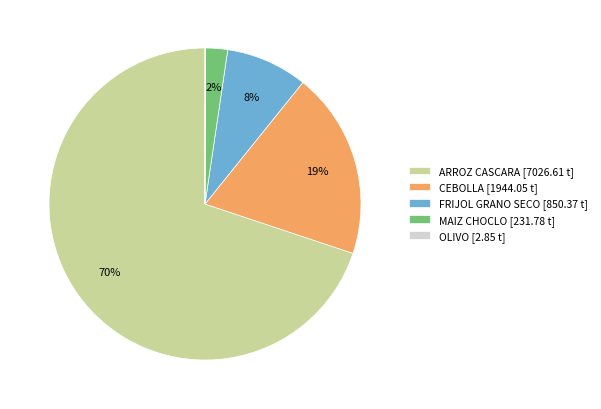

The ARROZ CASCARA [7026.61 t] slice represents 57% of the pie. True or false?

False